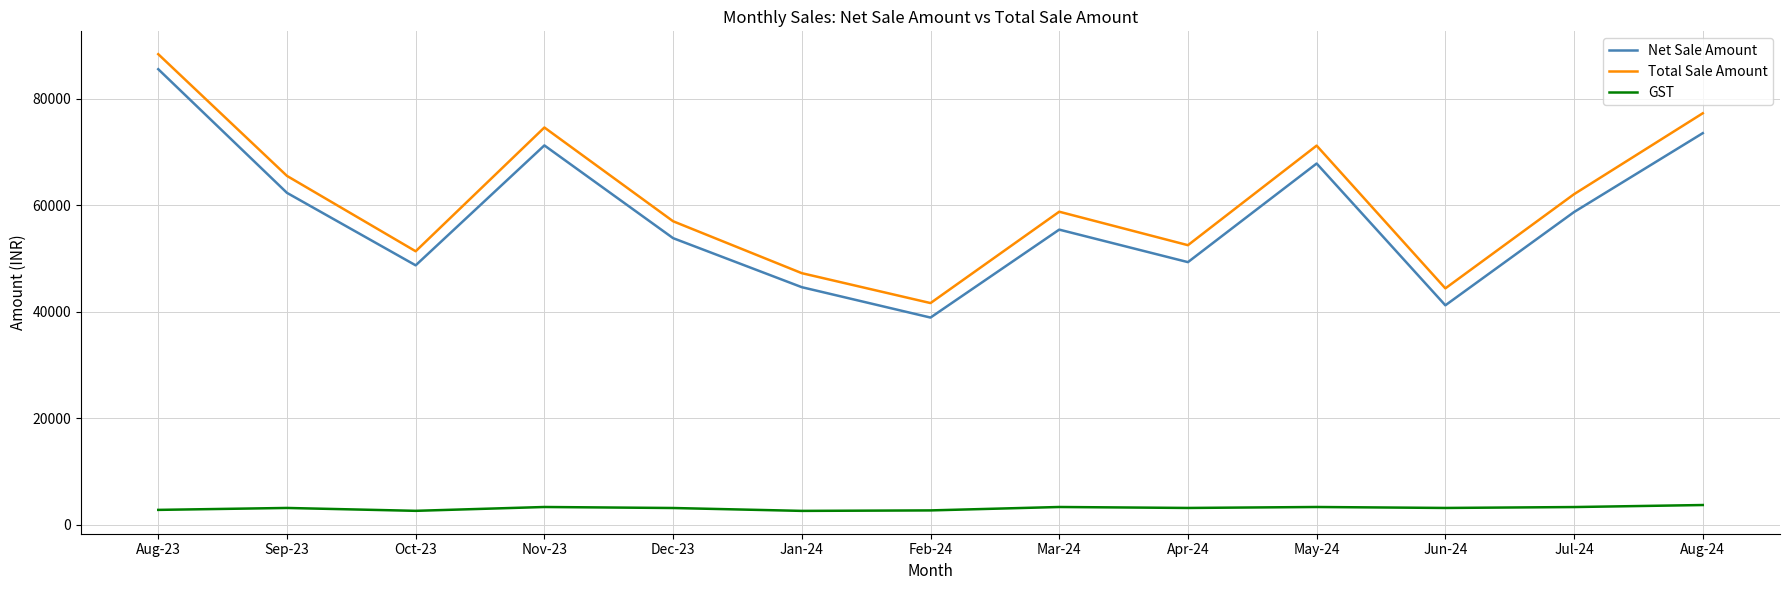

Which series has the largest total across all categories?

Total Sale Amount